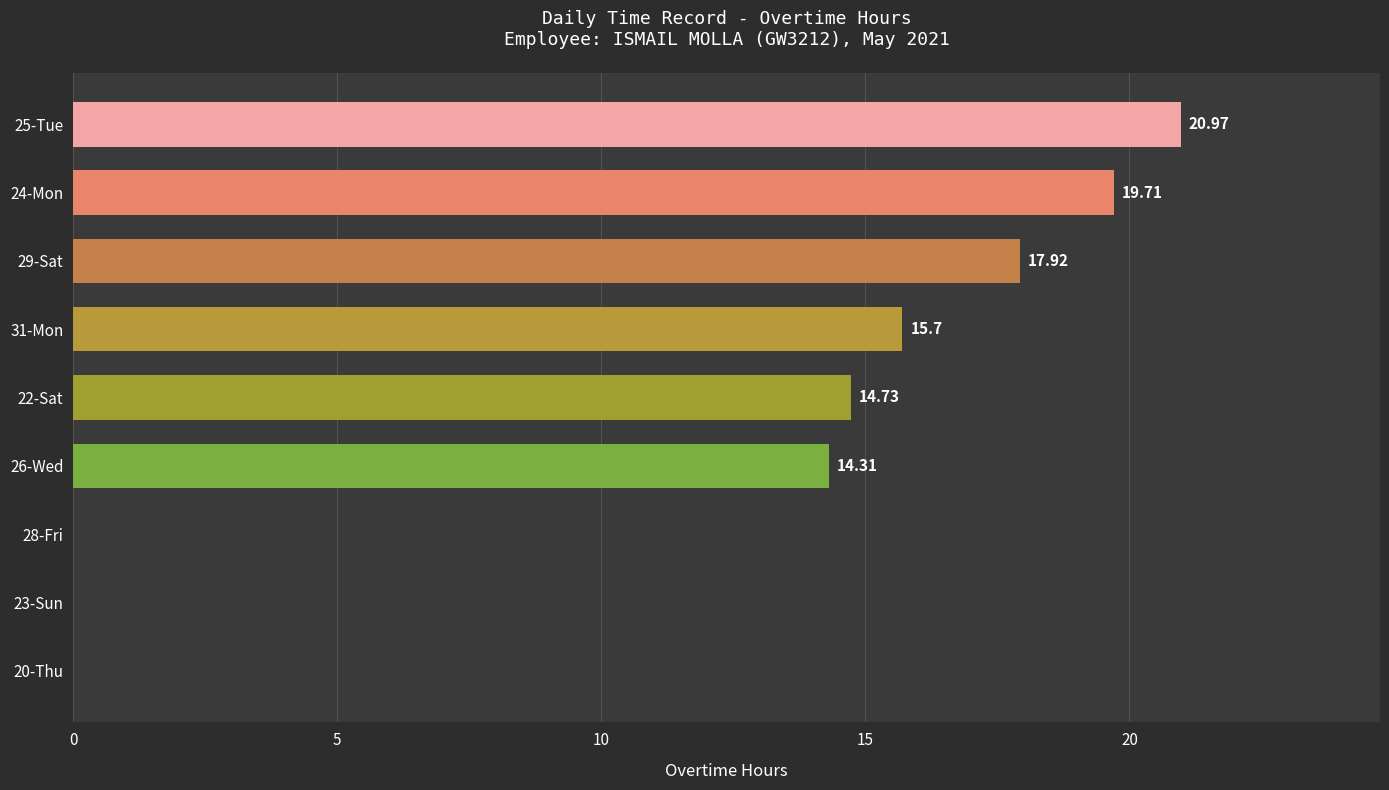

Which has a higher value, 28-Fri or 22-Sat?

22-Sat